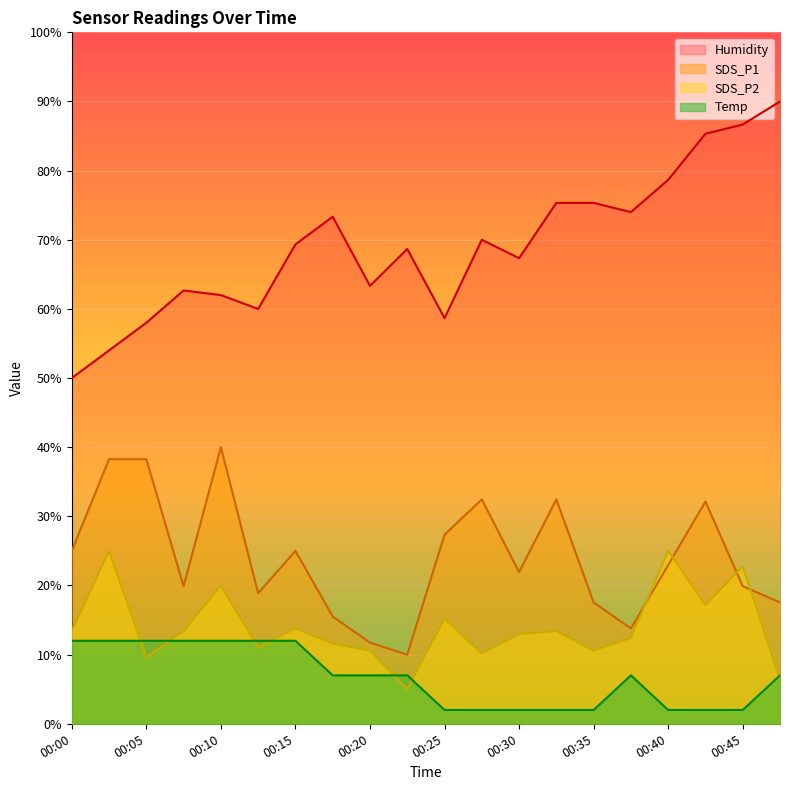

How many lines are shown in the chart?

4